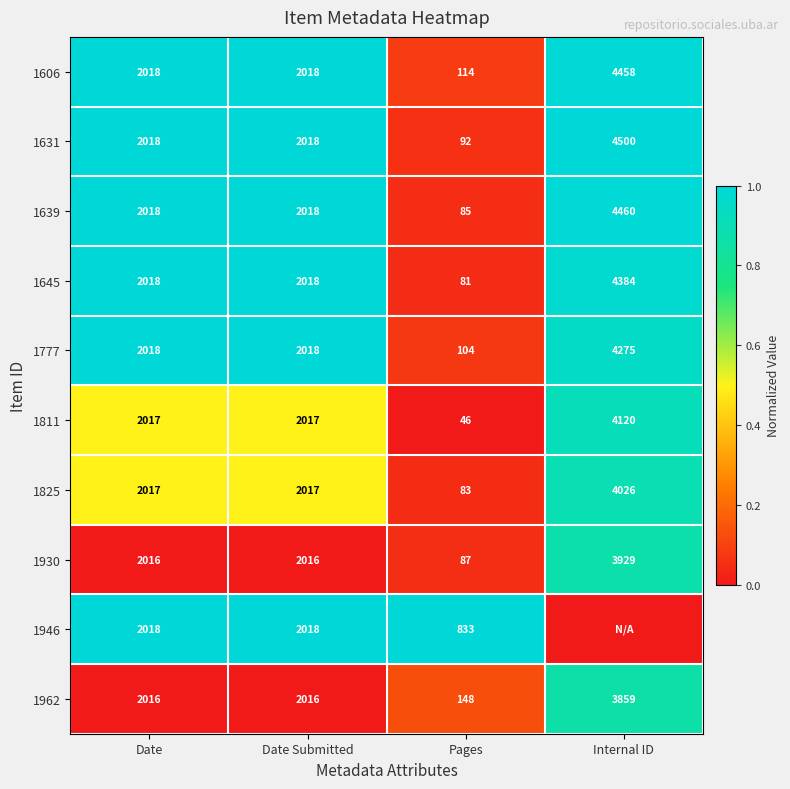

Which has a higher value, Date Submitted or Internal ID?

Date Submitted